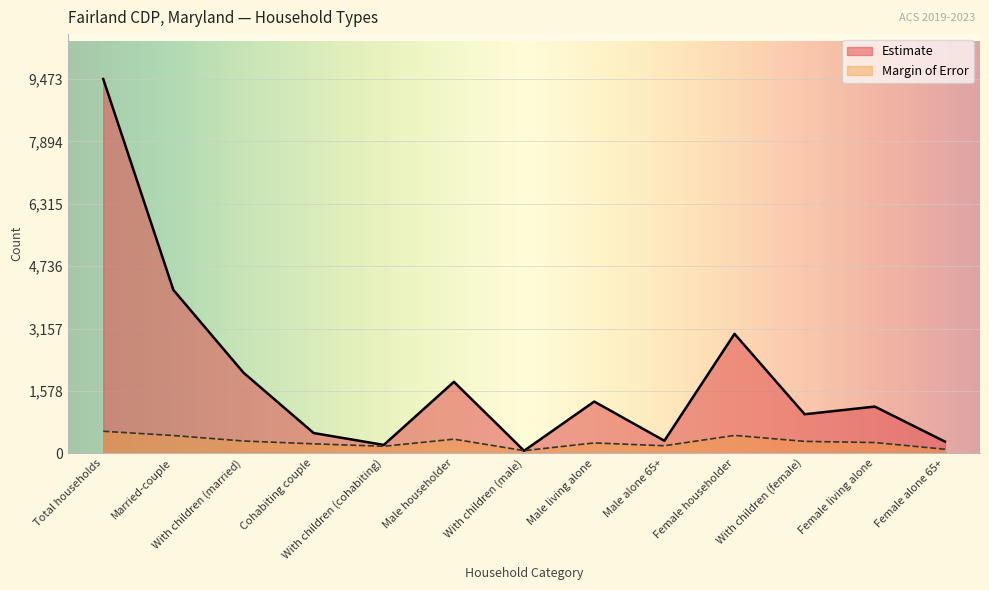

What is the label of the 7th point from the left?

With children (male)